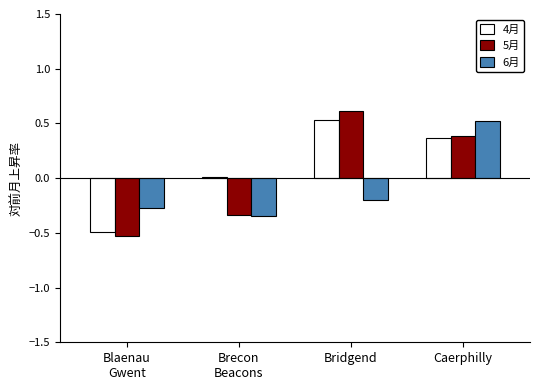

Is the value of 6月 at Caerphilly greater than the value of 4月 at Blaenau
Gwent?

Yes